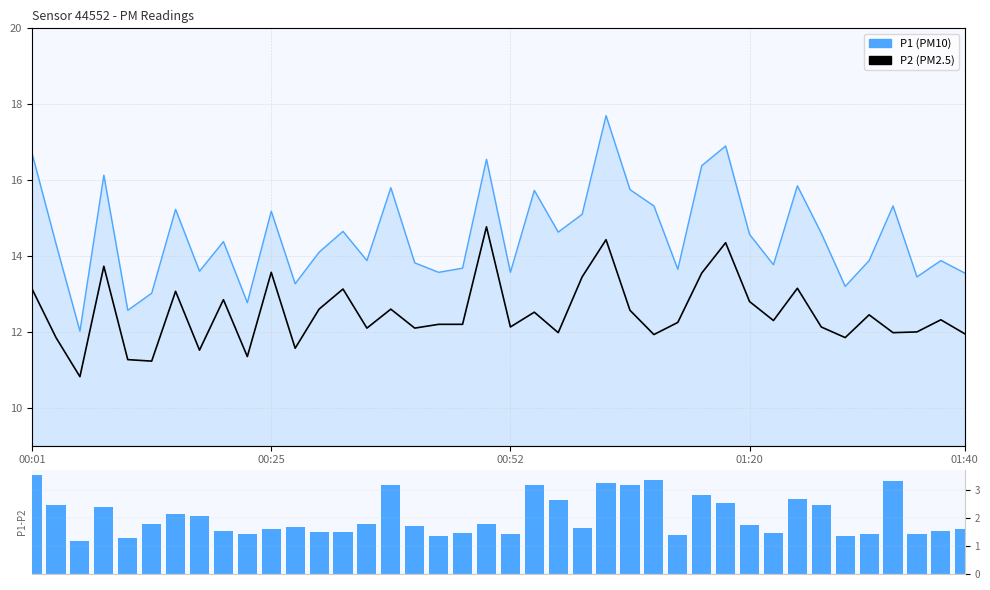

What is the label of the 27th bar from the left?

26